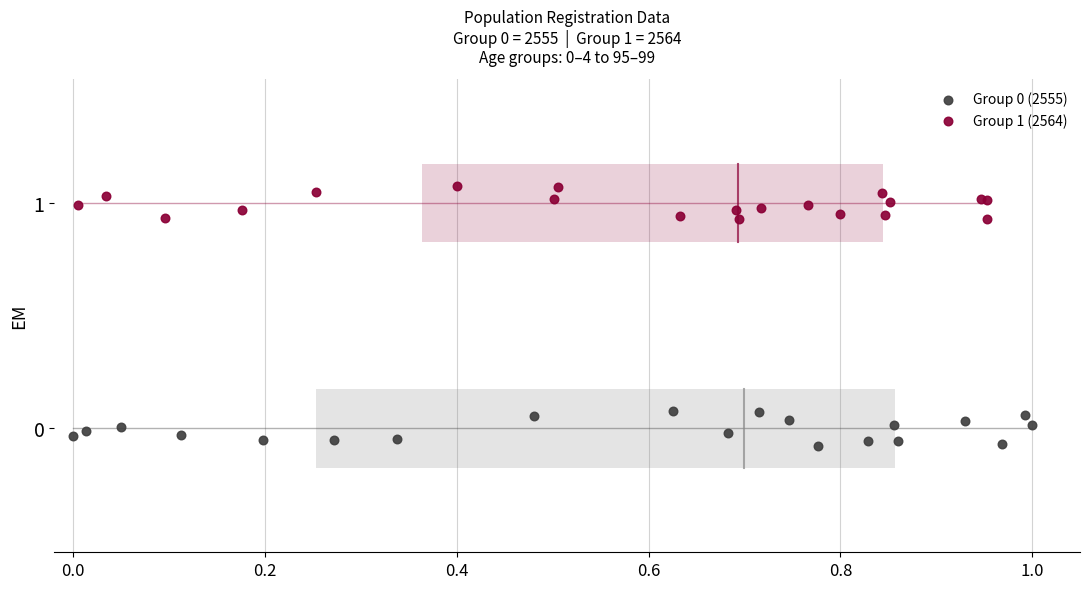

Which series contains the highest Y value?

Group 1 (2564)